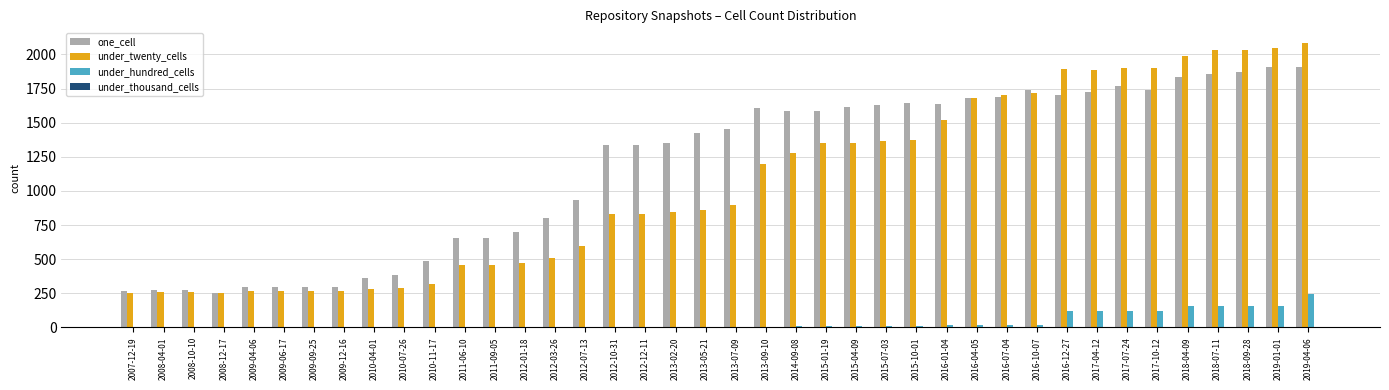

What is the approximate value of under_twenty_cells at 2015-07-03, to the nearest 10?

1360